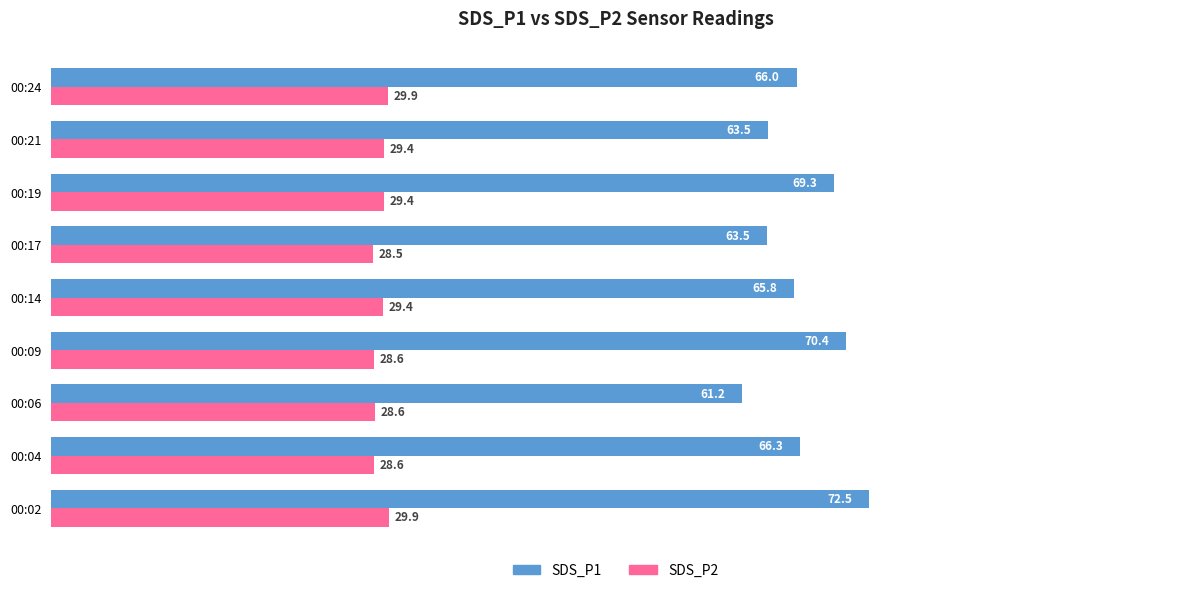

At which label does SDS_P1 reach its peak?

00:02